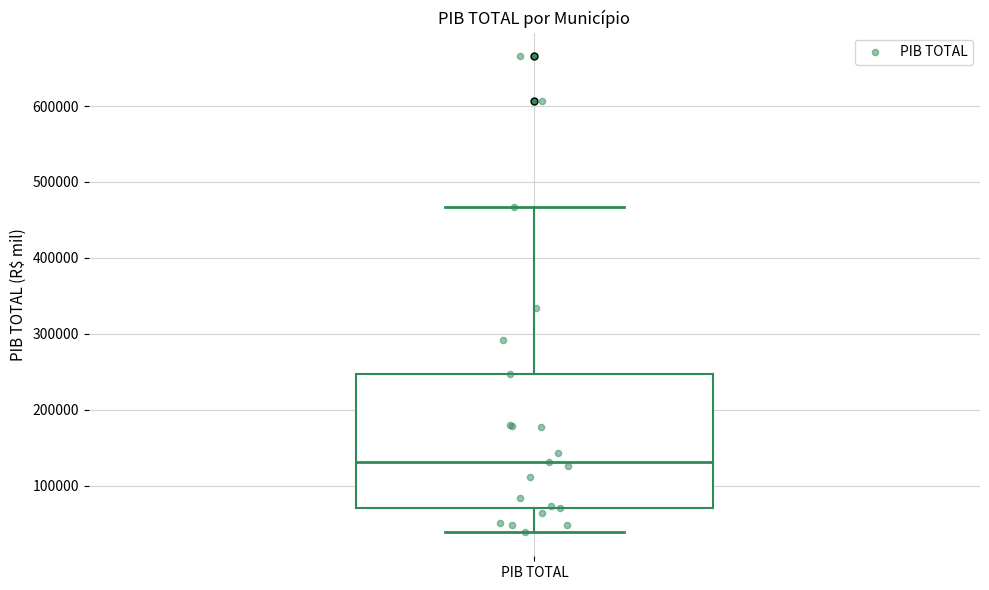

Where does the lower whisker of the box for PIB TOTAL end on the y-axis? The values are not printed on the chart, so give them approximately, as read against the axis.

40000